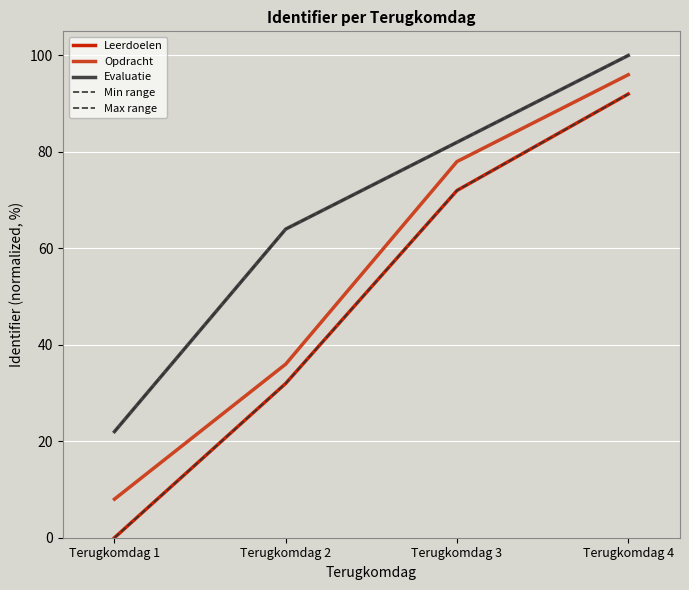

Where is Opdracht nearest to the value 52?

Terugkomdag 2